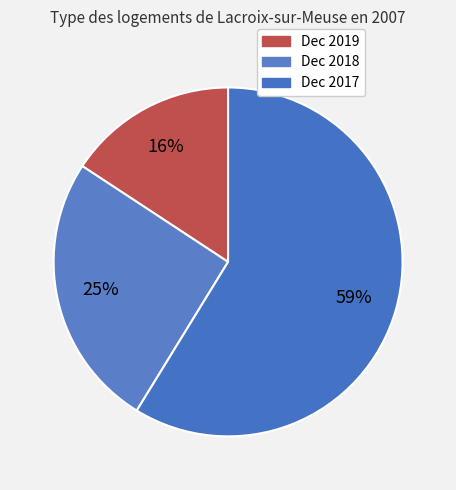

Which category has the smallest portion of the pie?

Dec 2019